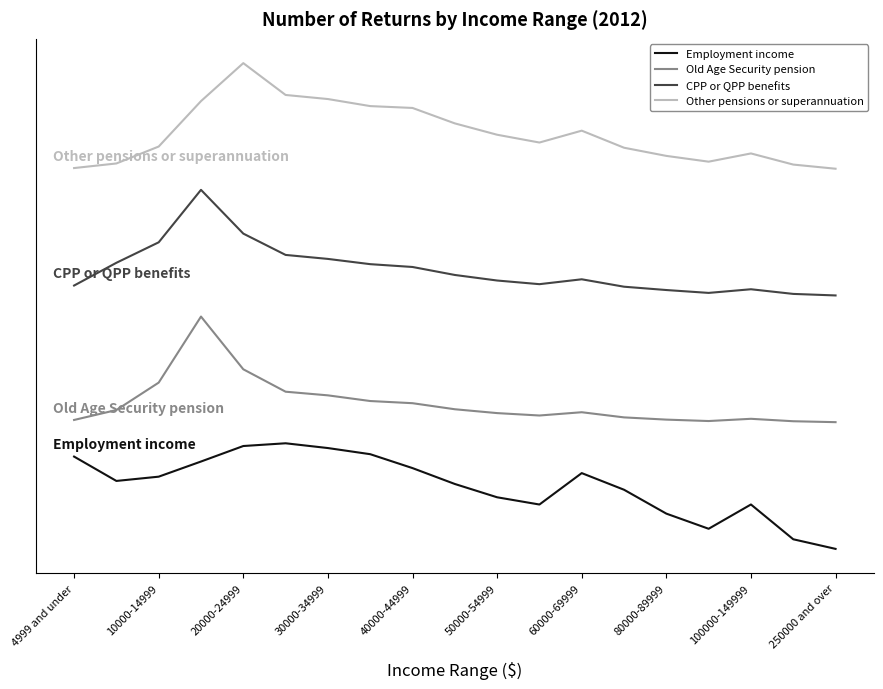

What is the value of the Other pensions or superannuation point at the 18th from the left?

3.6